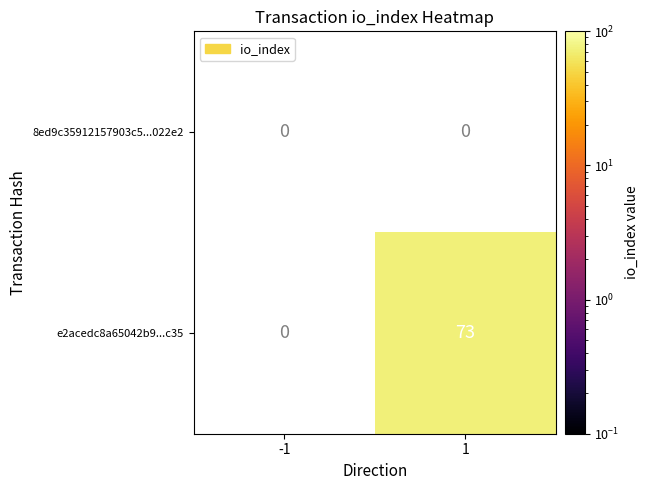

The e2acedc8a65042b9...c35 series shows 73 at 1. True or false?

True